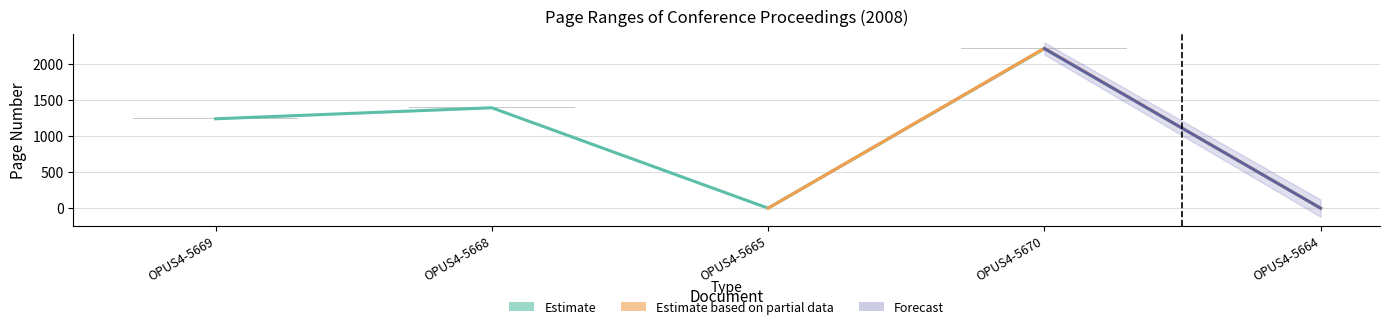

Reading left to right, transcribe all the data shown in this chart.

OPUS4-5669=1242	OPUS4-5668=1395	OPUS4-5665=0	OPUS4-5670=2215	OPUS4-5664=0